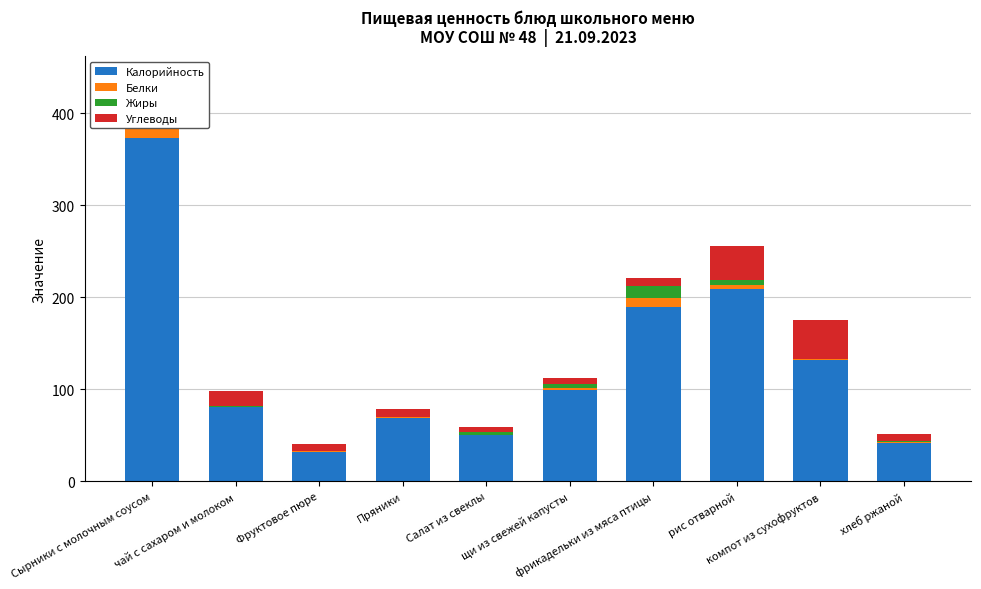

Count the number of categories in the chart.

10